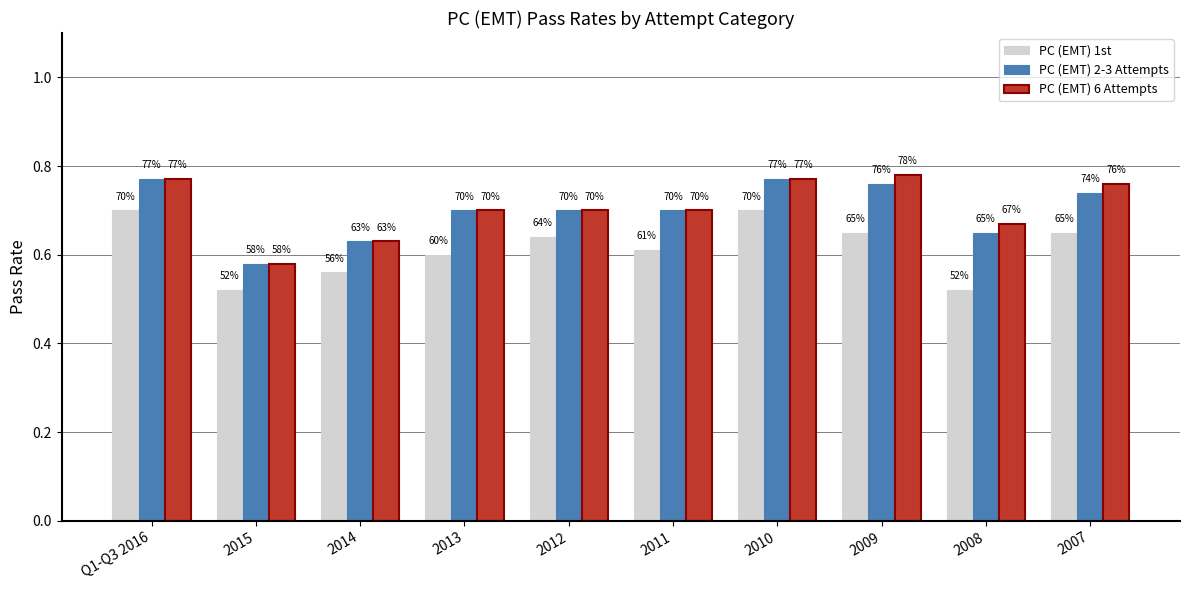

What are all the series names shown in the legend?

PC (EMT) 1st, PC (EMT) 2-3 Attempts, PC (EMT) 6 Attempts